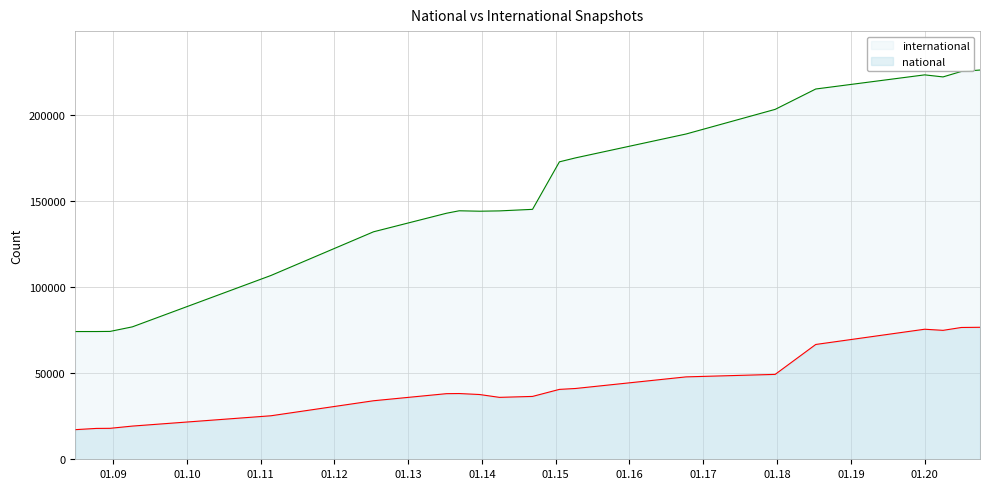

Between 2020-10-01 and 2016-10-07, which series saw the biggest shift?

international